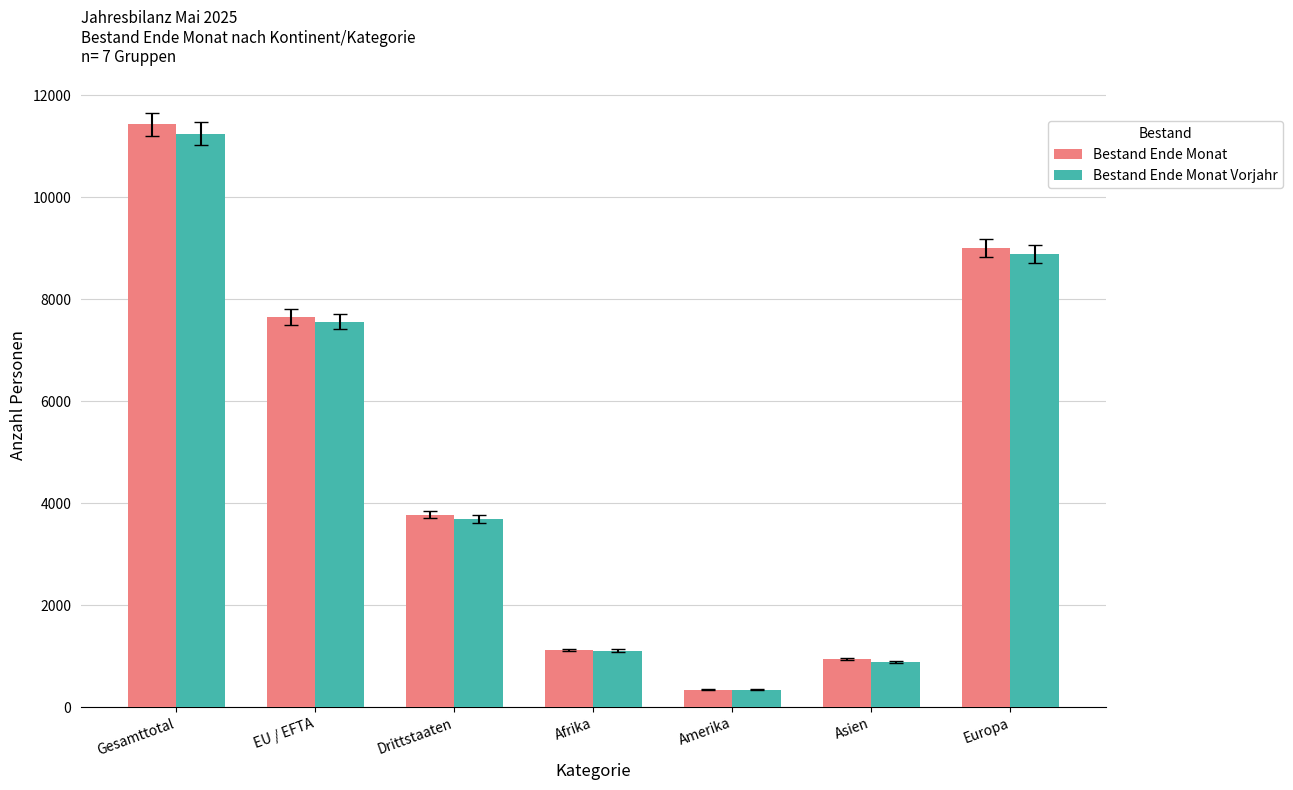

Which category has the highest value across all series?

Gesamttotal